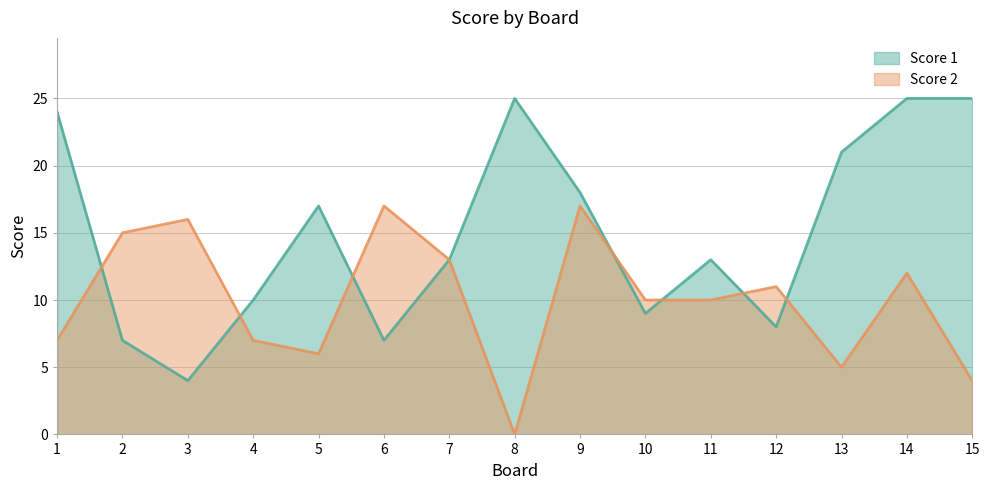

What is the sum of all Score 1 values?

226